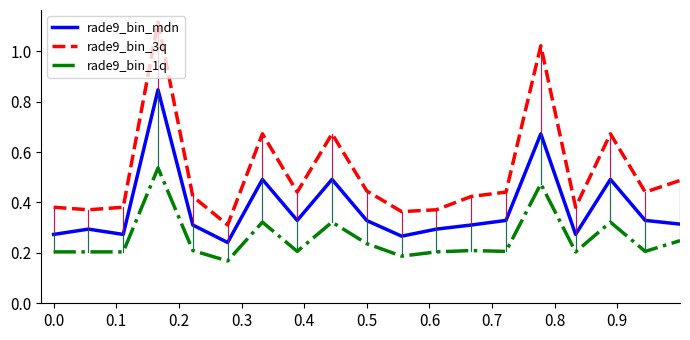

What is the difference between the maximum and minimum values in the rade9_bin_mdn series?

0.6